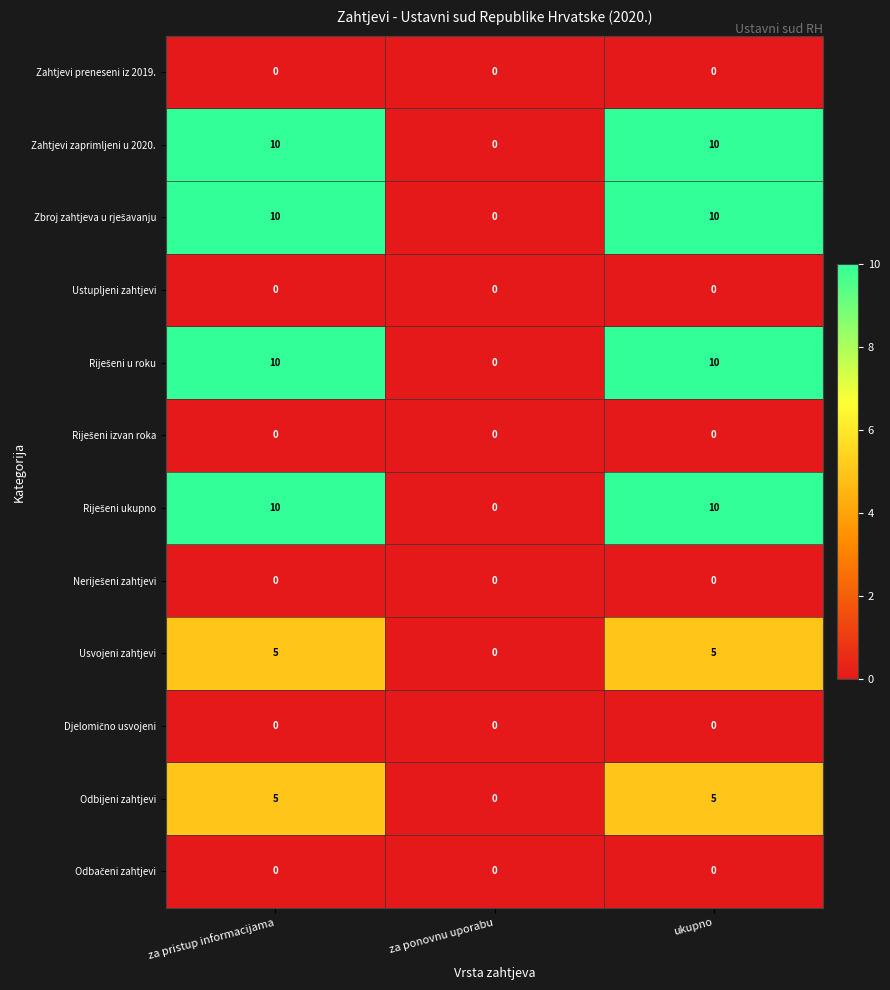

What is the spread (max minus min) of values at za pristup informacijama?

10